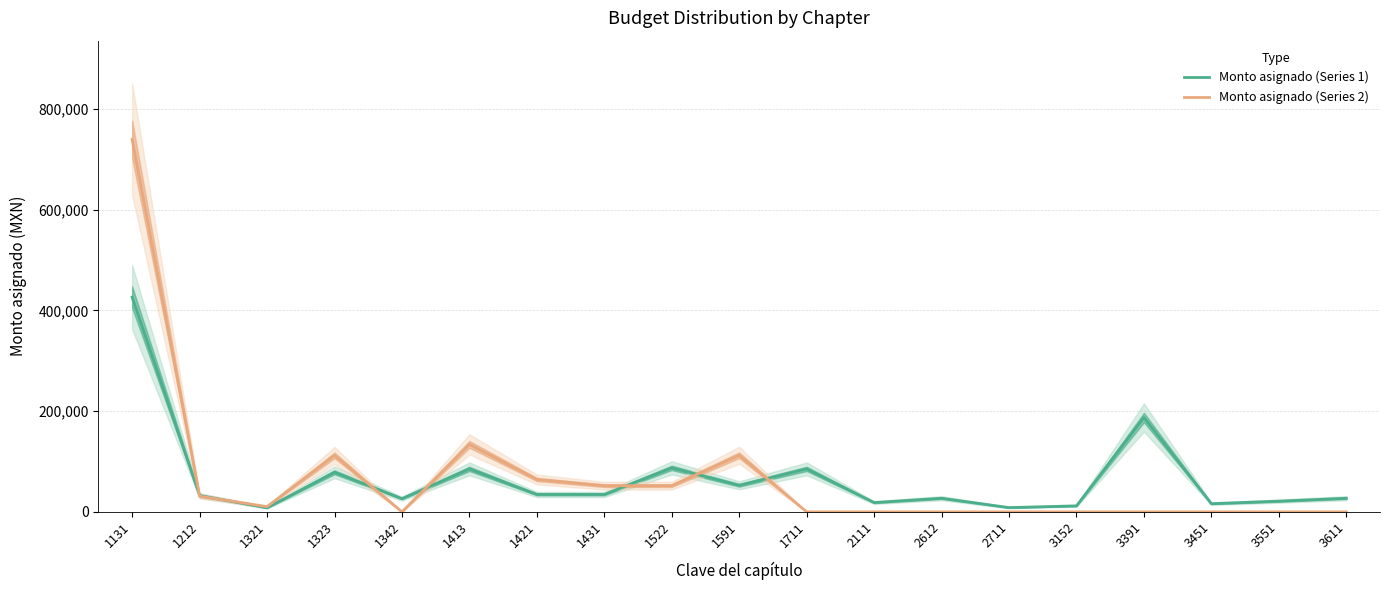

Is this an area chart (filled region under the line)?

No